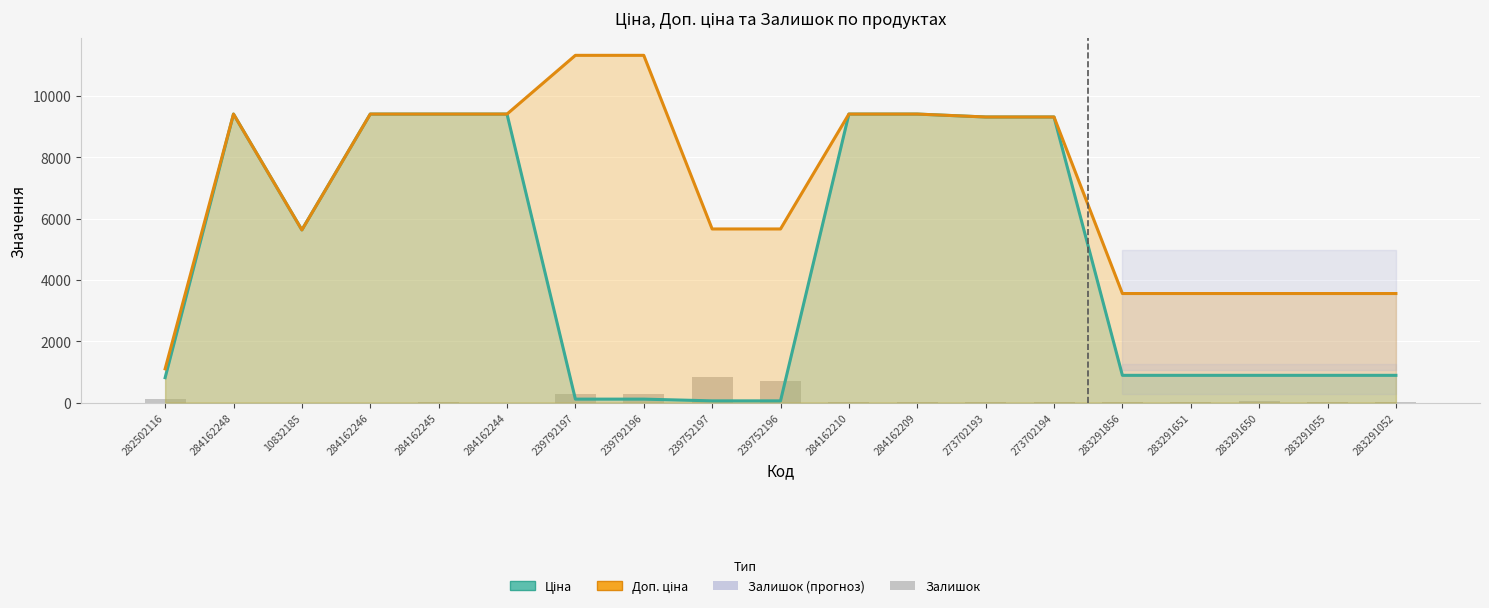

Reading right to left, what are all the values shown in this chart?

Ціна: 889.9	889.9	889.9	889.9	889.9	9321.4	9321.4	9416.9	9416.9	56.7	56.7	113.3	113.3	9416.9	9416.9	9416.9	5636.0	9416.9	813.0
Доп. ціна: 3559.7	3559.7	3559.7	3559.7	3559.7	9321.4	9321.4	9416.9	9416.9	5667.0	5667.0	11334.0	11334.0	9416.9	9416.9	9416.9	5636.0	9416.9	1101.8
Залишок: 26.0	9.0	43.0	6.0	7.0	18.0	17.0	34.0	33.0	698.0	845.0	290.0	289.0	0.0	9.0	0.0	2.0	0.0	125.0